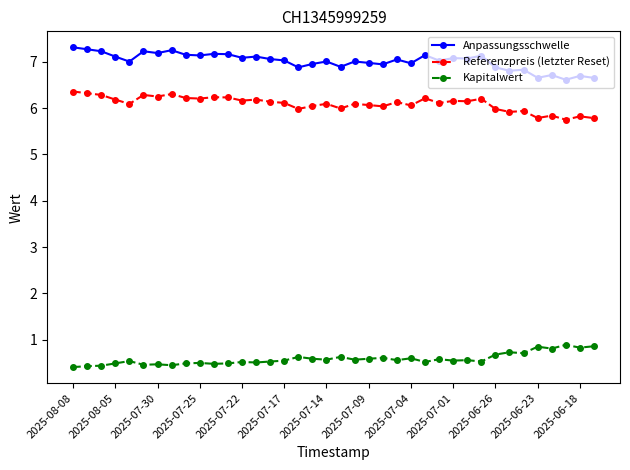

Which series has the largest total across all categories?

Anpassungsschwelle